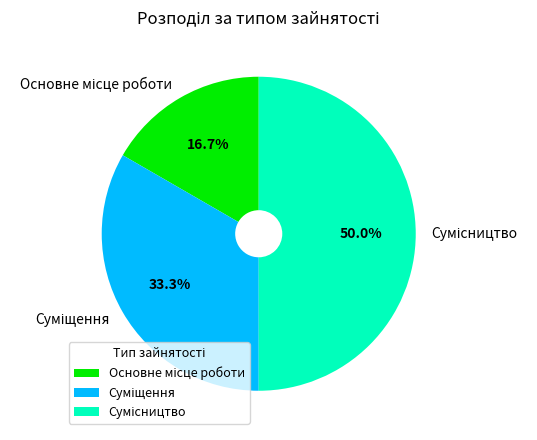

How many segments does this pie chart have?

3